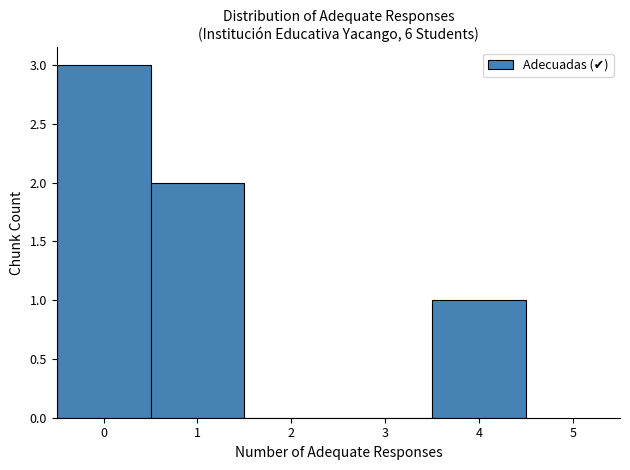

How tall is the bar that spans 0.5 to 1.5 on the x-axis? The values are not printed on the chart, so give them approximately, as read against the axis.

2